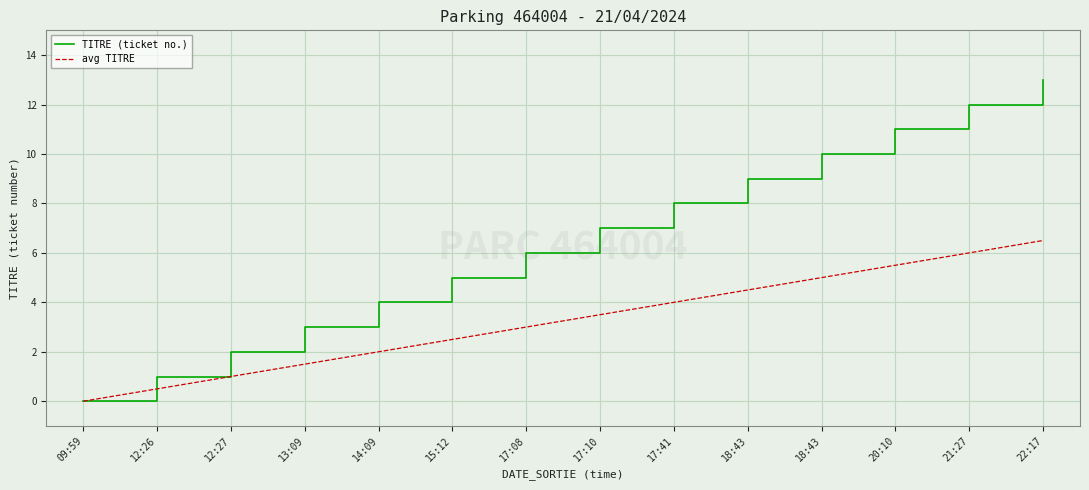

What is the difference between the second highest and minimum values in the avg TITRE series?

6.0